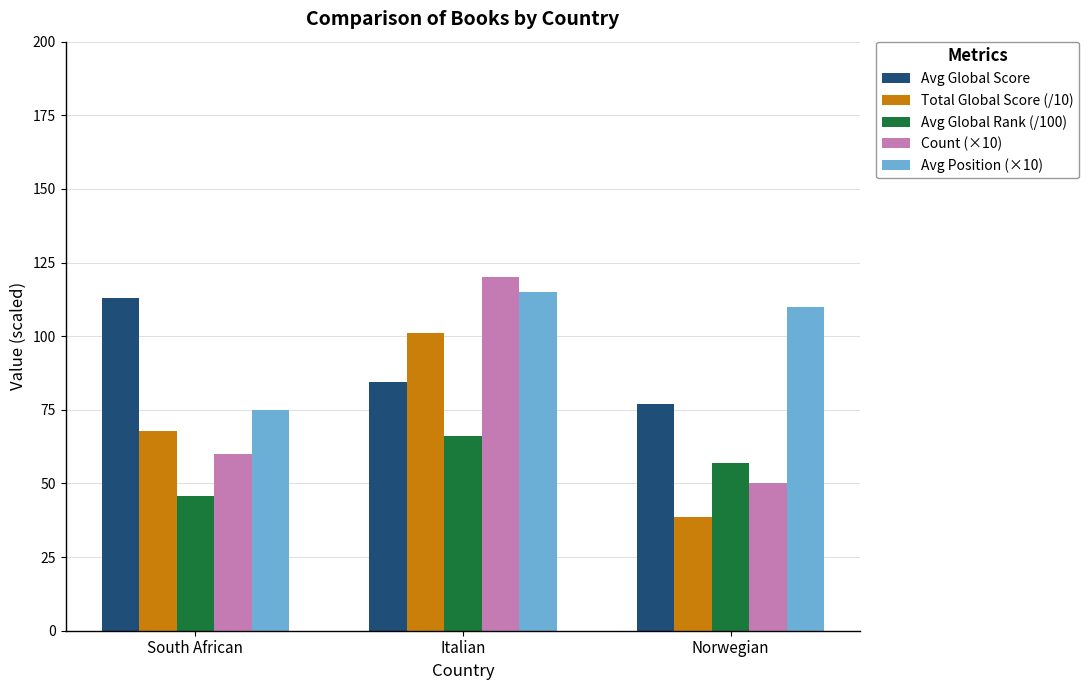

Count the number of categories in the chart.

3